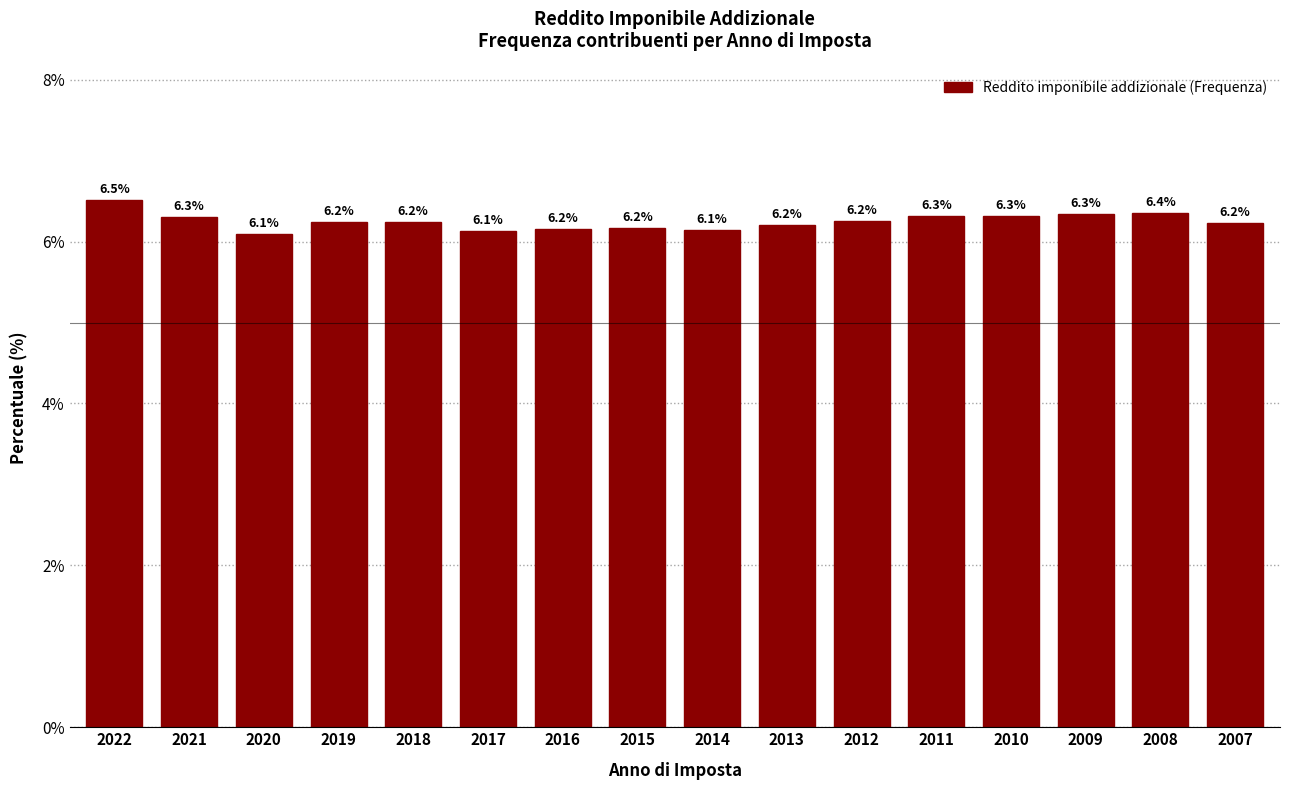

Reading left to right, transcribe all the data shown in this chart.

2022=6.5	2021=6.3	2020=6.1	2019=6.2	2018=6.2	2017=6.1	2016=6.2	2015=6.2	2014=6.1	2013=6.2	2012=6.2	2011=6.3	2010=6.3	2009=6.3	2008=6.4	2007=6.2